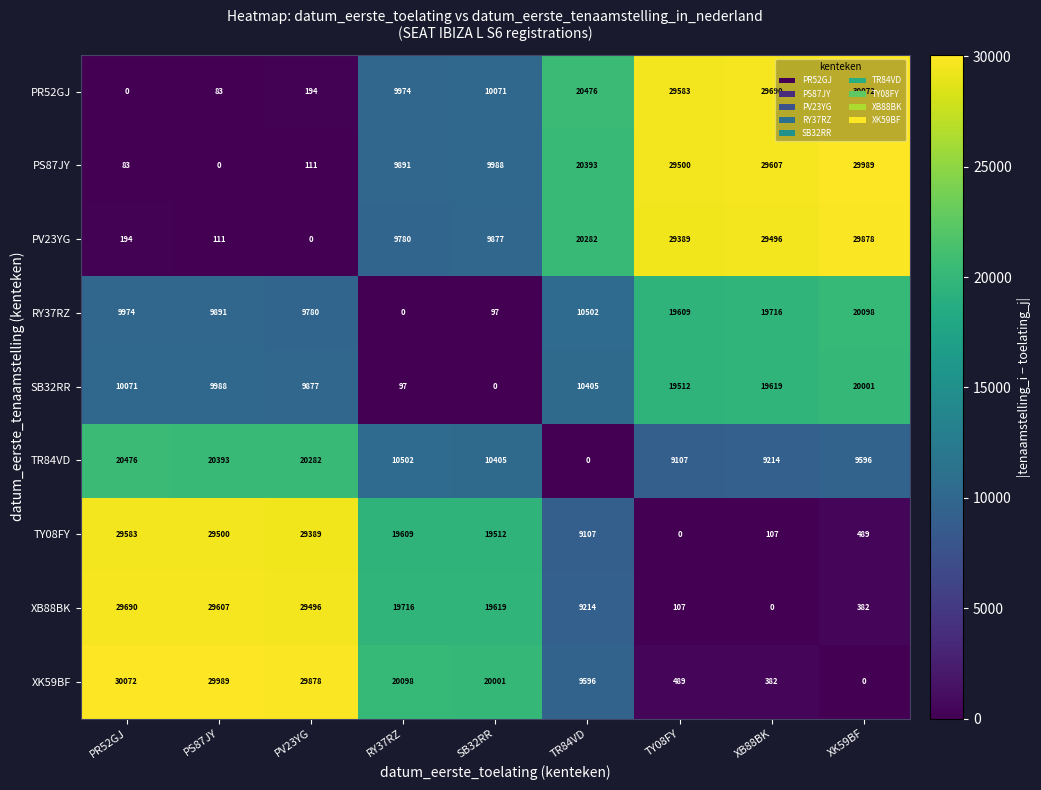

What is the spread (max minus min) of values at RY37RZ?

20098